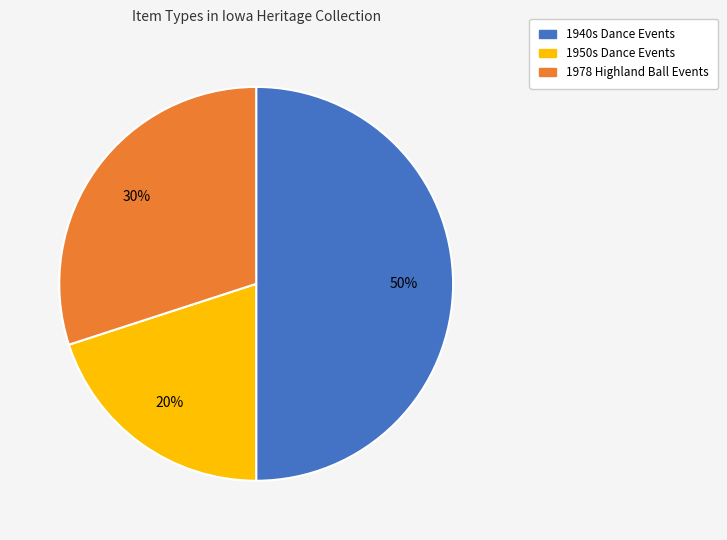

To the nearest percent, what is the average slice percentage?

33%